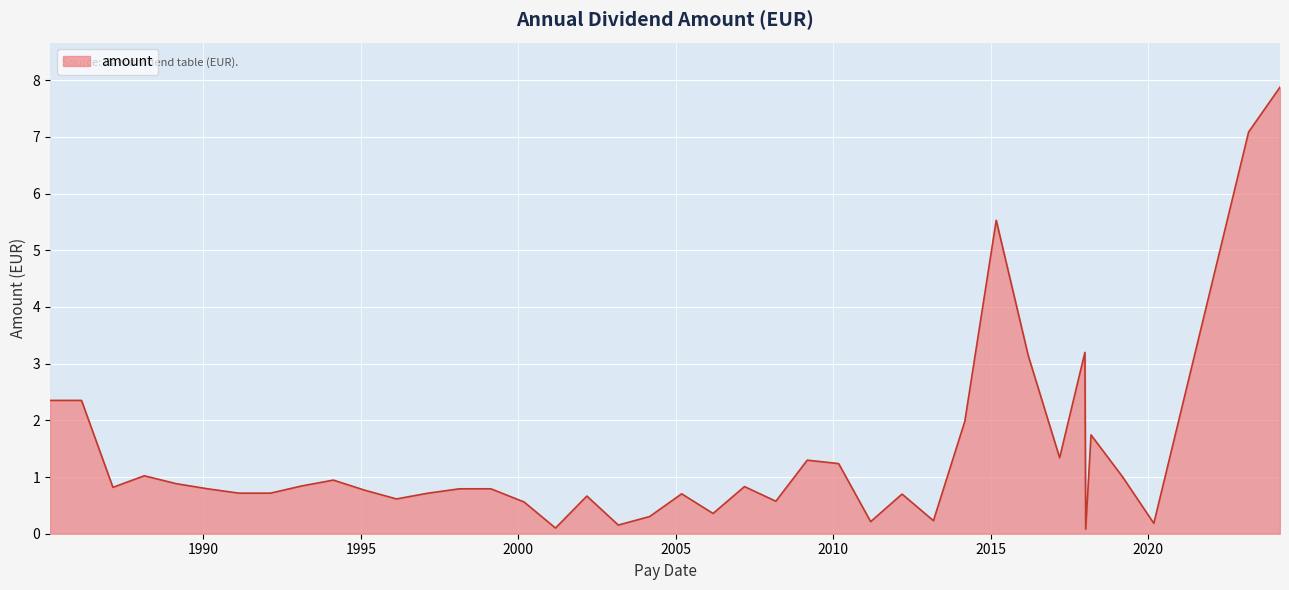

What is the difference between the maximum and minimum values?

7.8